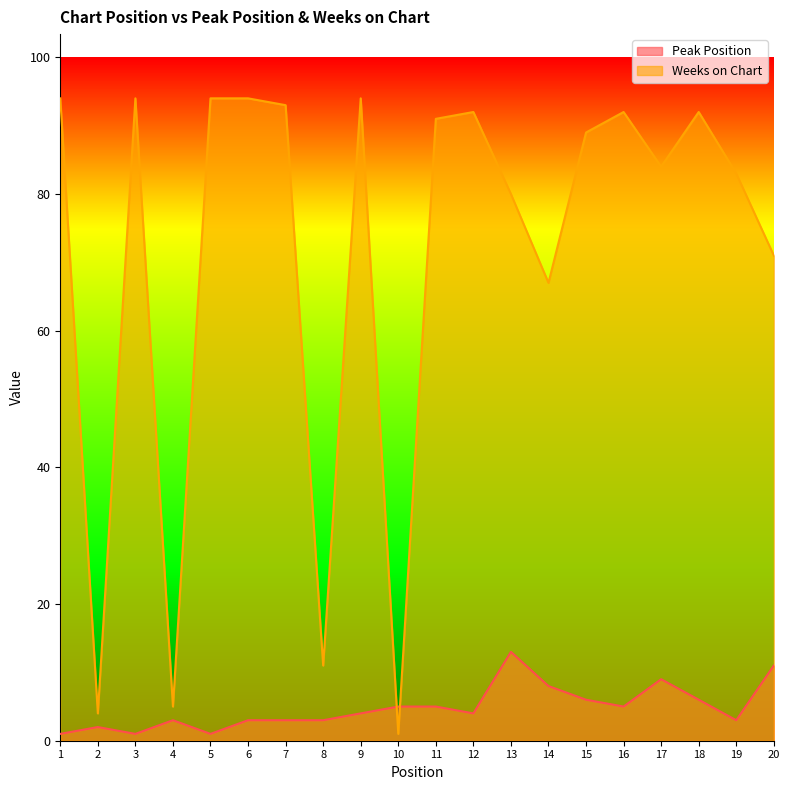

At which category is the sum across all series the highest?

9